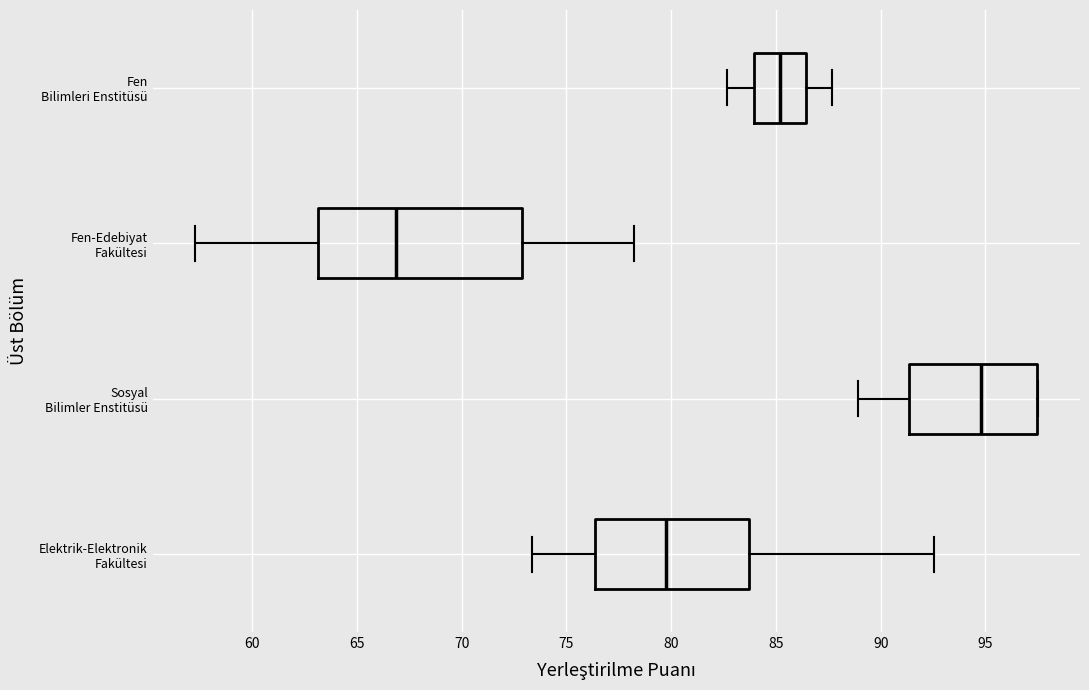

Reading bottom to top, transcribe this box plot: for each box, give where its median line is, the range the box spans, and where its two whiskers end, as read against the x-axis. The values are not printed on the chart, so give them approximately, as read against the axis.

Elektrik-Elektronik Fakültesi: median 80.0, box 76.5 to 83.5, whiskers 73.5 to 92.5
Sosyal Bilimler Enstitüsü: median 95.0, box 91.5 to 97.5, whiskers 89.0 to 97.5
Fen-Edebiyat Fakültesi: median 67.0, box 63.0 to 73.0, whiskers 57.5 to 78.0
Fen Bilimleri Enstitüsü: median 85.0, box 84.0 to 86.5, whiskers 82.5 to 87.5